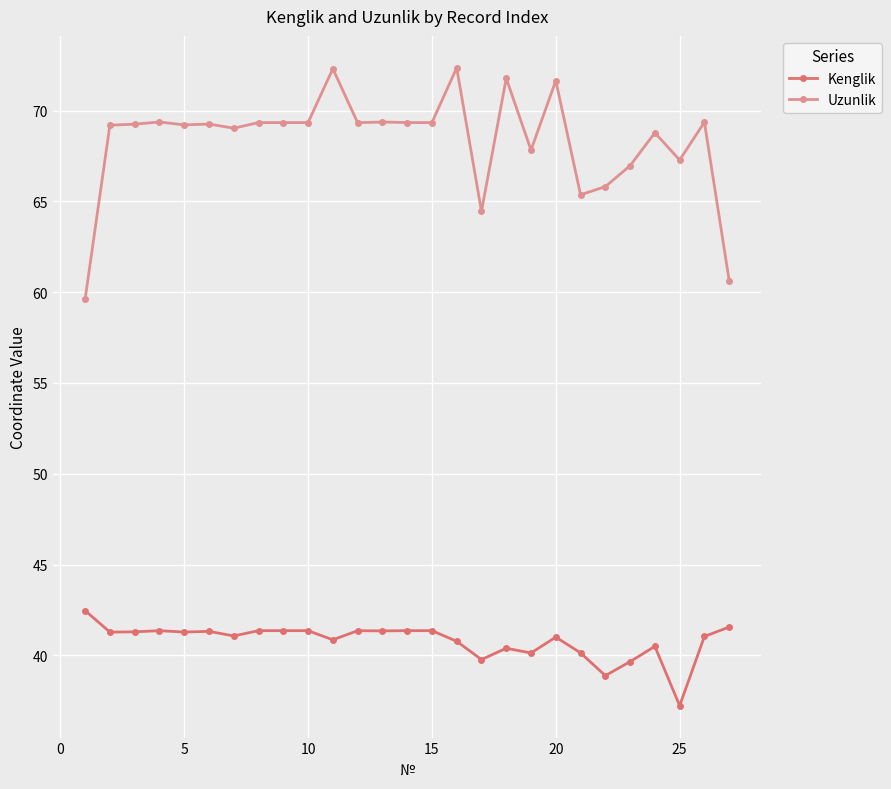

True or false: Kenglik and Uzunlik cross at least once.

False